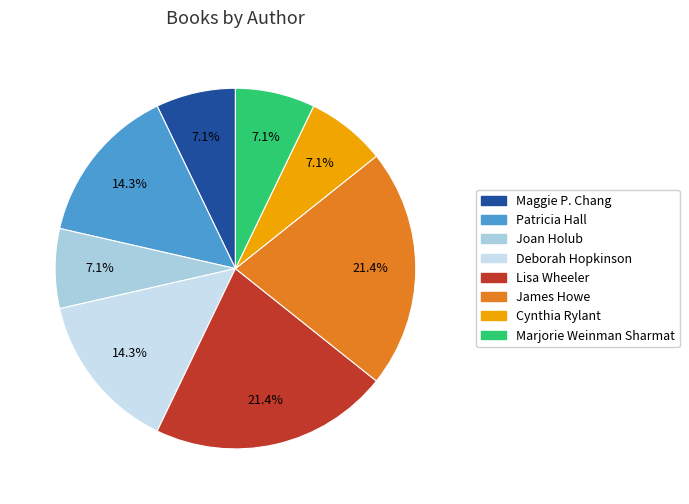

The Cynthia Rylant slice represents 7% of the pie. True or false?

True